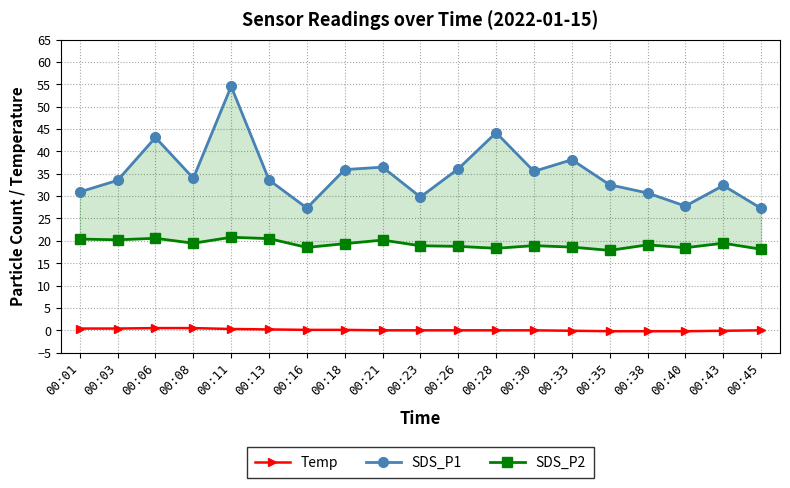

The SDS_P2 series shows 20.5 at 00:13. True or false?

True